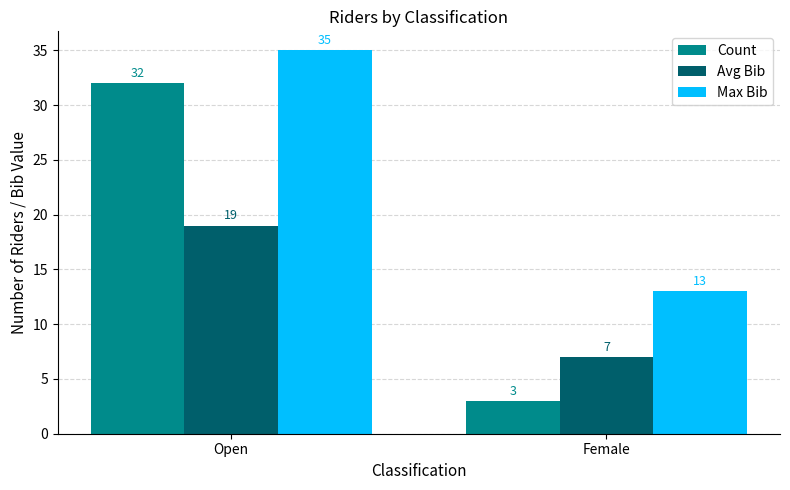

Which series has the widest spread of values?

Count